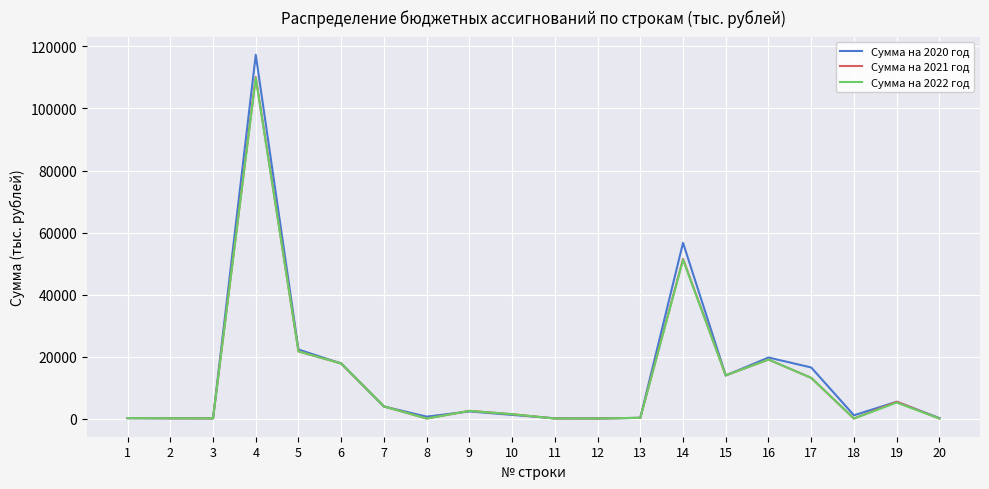

The value of Сумма на 2021 год at 20 is -67258.5. True or false?

False